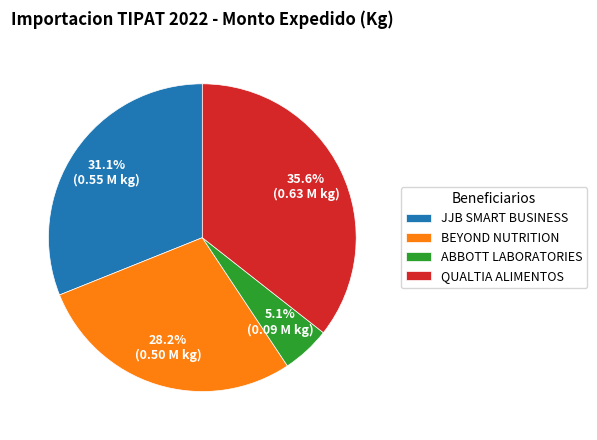

Rank the categories by value from highest to lowest.

QUALTIA ALIMENTOS, JJB SMART BUSINESS, BEYOND NUTRITION, ABBOTT LABORATORIES